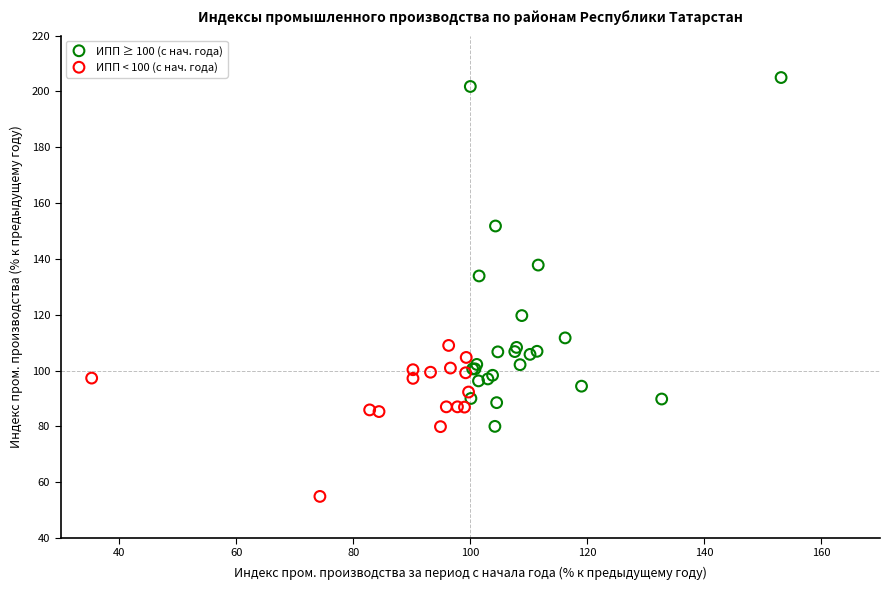

Which series contains the lowest Y value?

ИПП < 100 (с нач. года)